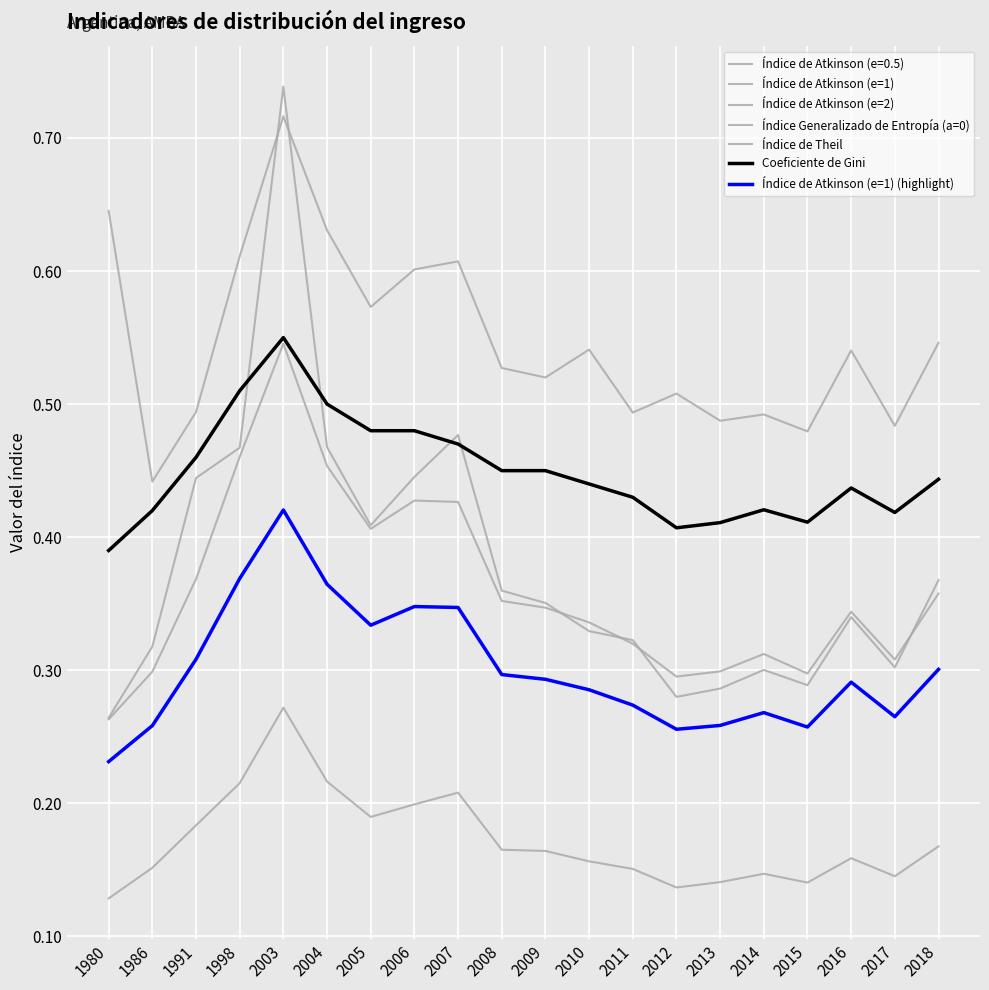

Is the value of Coeficiente de Gini at 2005 greater than the value of Índice Generalizado de Entropía (a=0) at 2008?

Yes